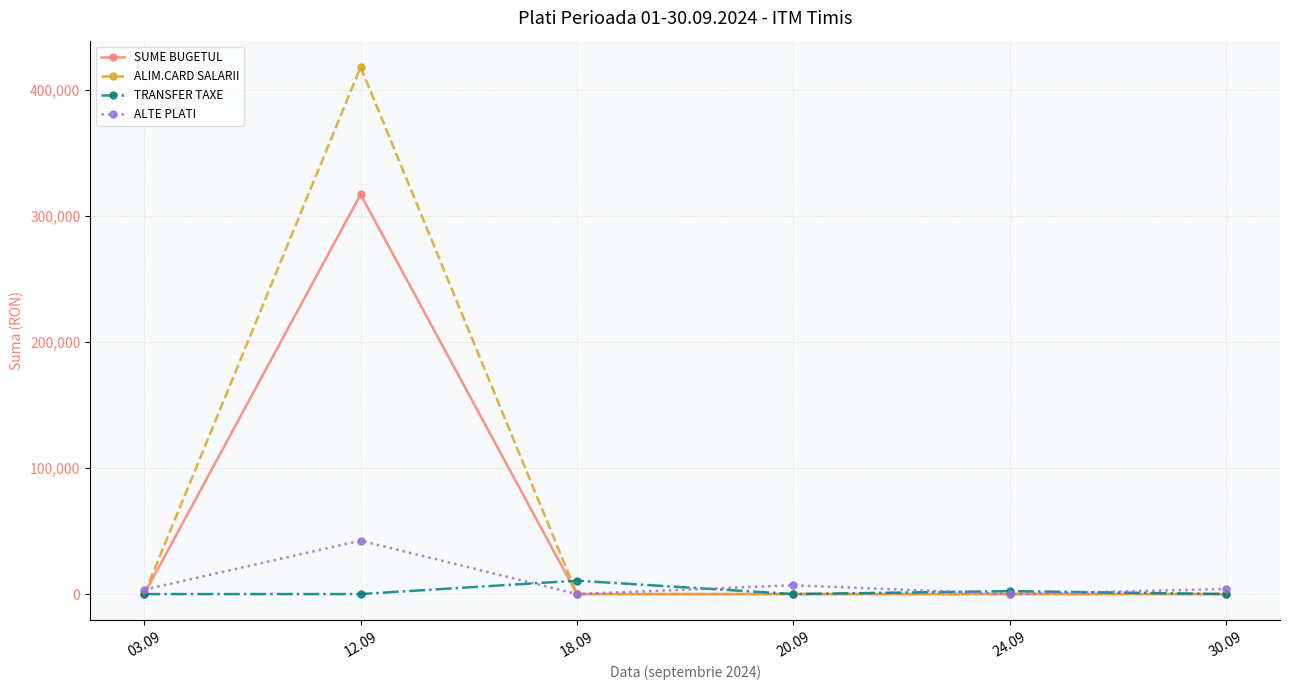

What position from the right is 24.09?

2